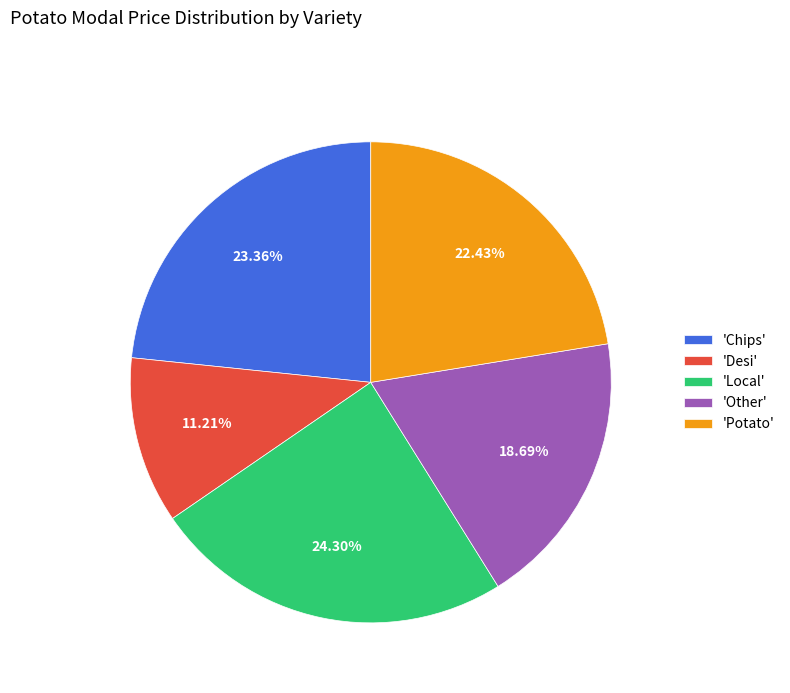

Is there a majority slice in this chart?

No